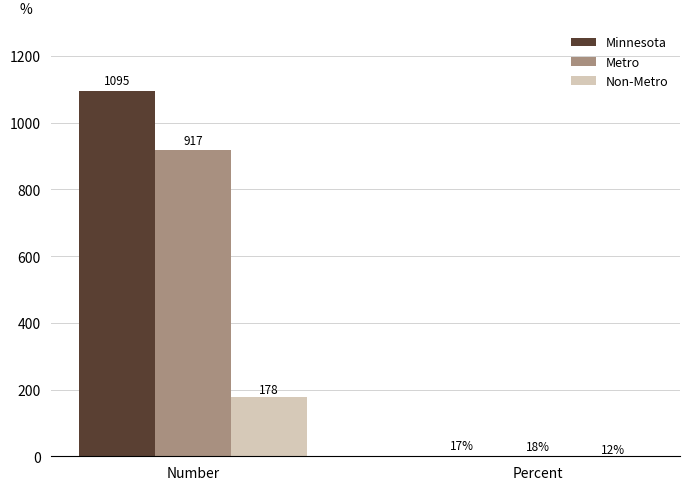

Does the chart contain stacked bars?

No